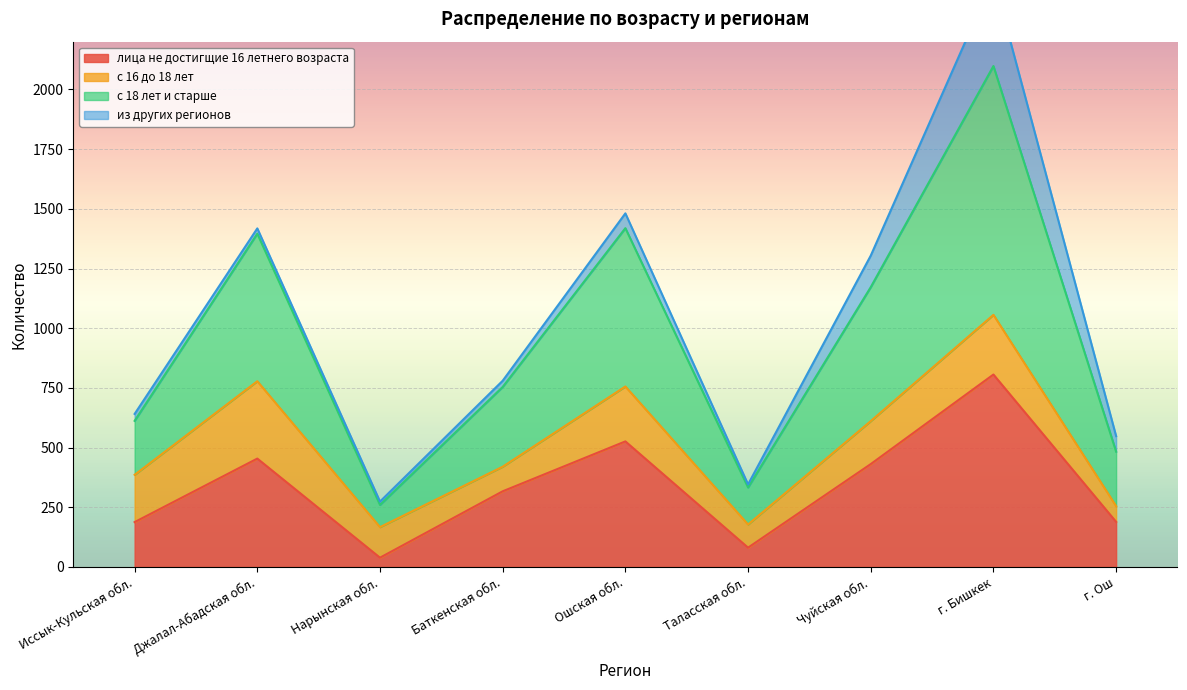

True or false: лица не достигщие 16 летнего возраста and с 18 лет и старше cross at least once.

False